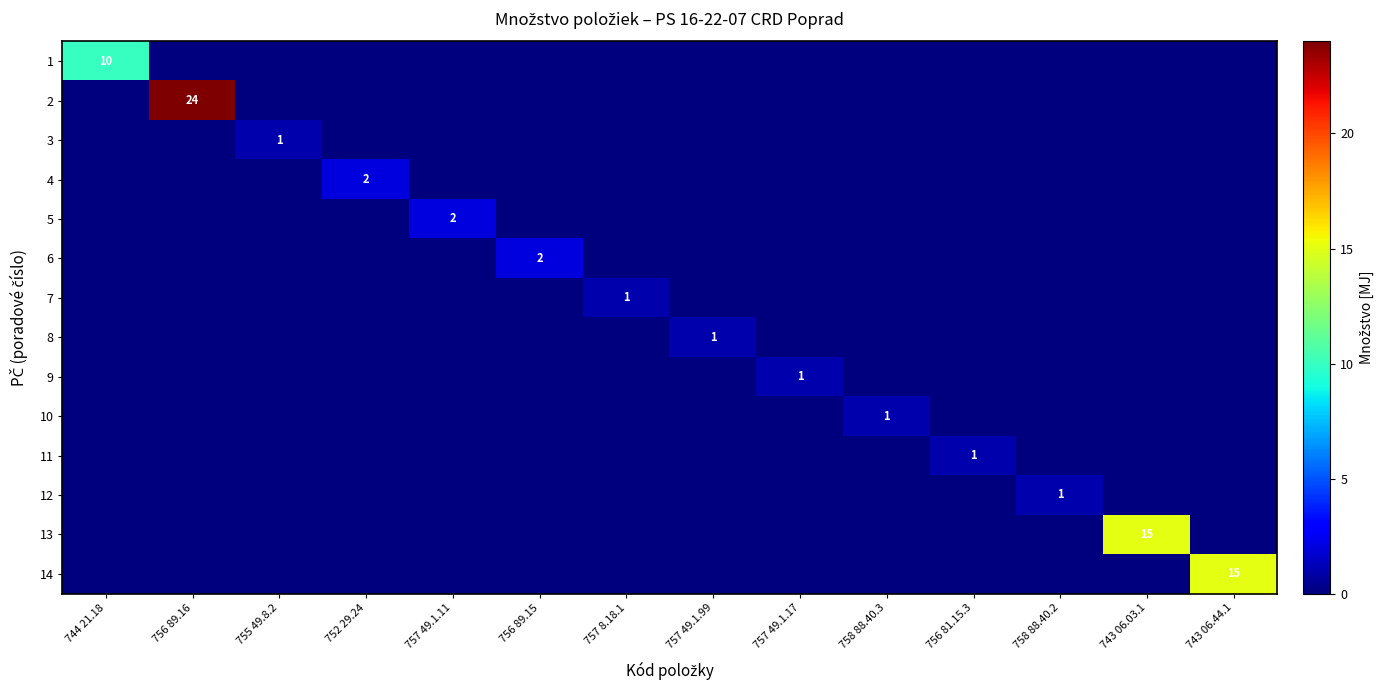

Is it true that 5 equals 2 at 757 49.1.11?

True